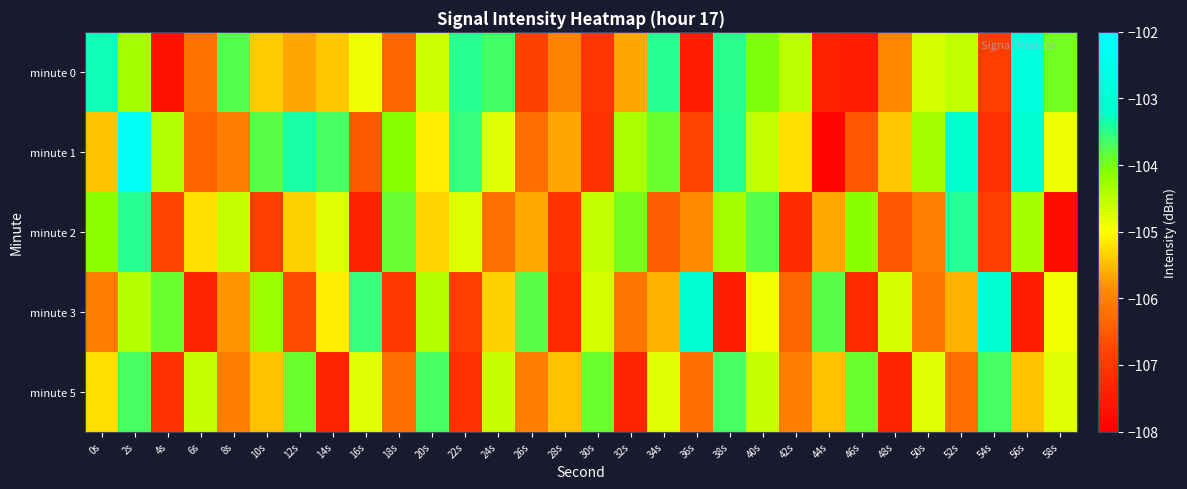

Reading right to left, extract all data points from this chart.

minute 0: 58s=-104.0	56s=-102.8	54s=-106.9	52s=-104.5	50s=-104.7	48s=-105.9	46s=-107.5	44s=-107.4	42s=-104.5	40s=-104.0	38s=-103.5	36s=-107.5	34s=-103.5	32s=-105.7	30s=-107.1	28s=-105.9	26s=-106.8	24s=-103.7	22s=-103.5	20s=-104.6	18s=-106.4	16s=-104.9	14s=-105.4	12s=-105.7	10s=-105.4	8s=-103.8	6s=-106.2	4s=-107.7	2s=-104.3	0s=-103.3
minute 1: 58s=-104.9	56s=-103.0	54s=-107.1	52s=-103.2	50s=-104.3	48s=-105.4	46s=-106.5	44s=-107.9	42s=-105.2	40s=-104.6	38s=-103.5	36s=-106.8	34s=-103.9	32s=-104.3	30s=-107.1	28s=-105.7	26s=-106.2	24s=-104.8	22s=-103.6	20s=-105.1	18s=-104.1	16s=-106.5	14s=-103.7	12s=-103.4	10s=-103.8	8s=-106.0	6s=-106.4	4s=-104.4	2s=-102.2	0s=-105.5
minute 2: 58s=-107.8	56s=-104.3	54s=-106.9	52s=-103.4	50s=-106.0	48s=-106.5	46s=-104.1	44s=-105.7	42s=-107.2	40s=-103.8	38s=-104.3	36s=-105.9	34s=-106.4	32s=-104.0	30s=-104.5	28s=-107.1	26s=-105.7	24s=-106.2	22s=-104.8	20s=-105.3	18s=-103.9	16s=-107.4	14s=-104.8	12s=-105.3	10s=-106.9	8s=-104.6	6s=-105.2	4s=-106.8	2s=-103.5	0s=-104.1
minute 3: 58s=-104.9	56s=-107.5	54s=-103.0	52s=-105.6	50s=-106.1	48s=-104.7	46s=-107.2	44s=-103.8	42s=-106.3	40s=-104.9	38s=-107.5	36s=-103.0	34s=-105.6	32s=-106.1	30s=-104.7	28s=-107.2	26s=-103.8	24s=-105.3	22s=-106.9	20s=-104.5	18s=-107.0	16s=-103.6	14s=-105.1	12s=-106.7	10s=-104.2	8s=-105.8	6s=-107.3	4s=-103.9	2s=-104.5	0s=-106.0
minute 5: 58s=-104.8	56s=-105.5	54s=-103.7	52s=-106.2	50s=-104.8	48s=-107.3	46s=-103.9	44s=-105.5	42s=-106.0	40s=-104.6	38s=-103.7	36s=-106.2	34s=-104.8	32s=-107.3	30s=-103.9	28s=-105.5	26s=-106.0	24s=-104.6	22s=-107.1	20s=-103.7	18s=-106.2	16s=-104.8	14s=-107.3	12s=-103.9	10s=-105.5	8s=-106.0	6s=-104.6	4s=-107.1	2s=-103.7	0s=-105.2